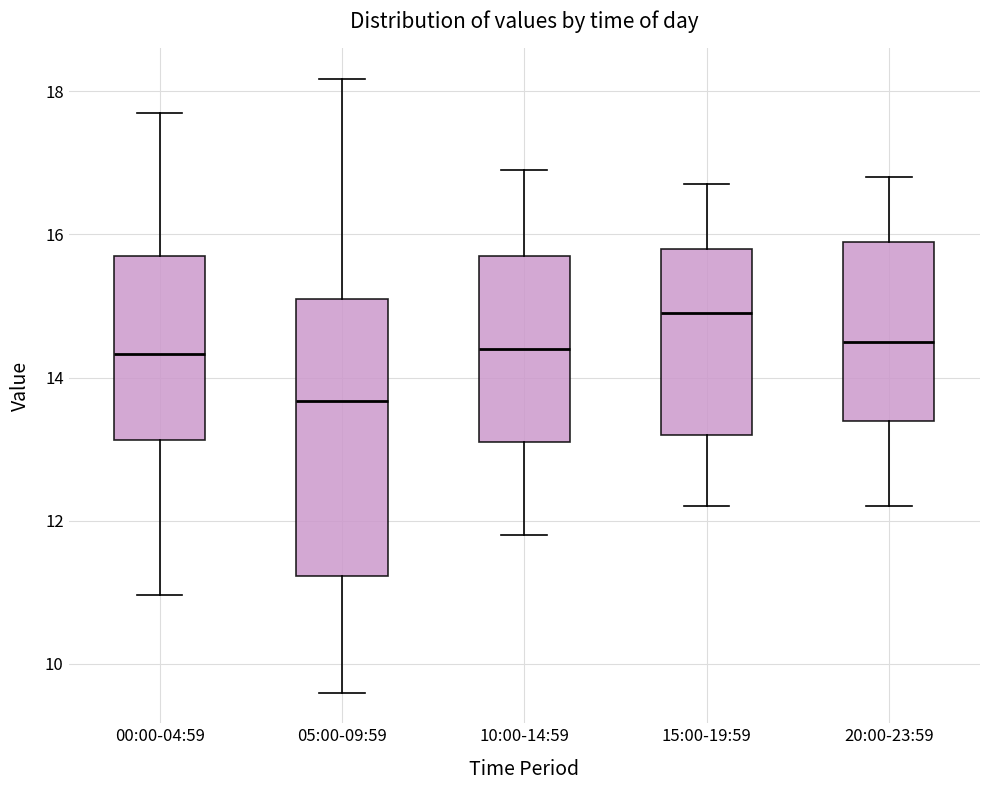

Where is the lower edge of the box for 05:00-09:59 on the y-axis? The values are not printed on the chart, so give them approximately, as read against the axis.

11.2